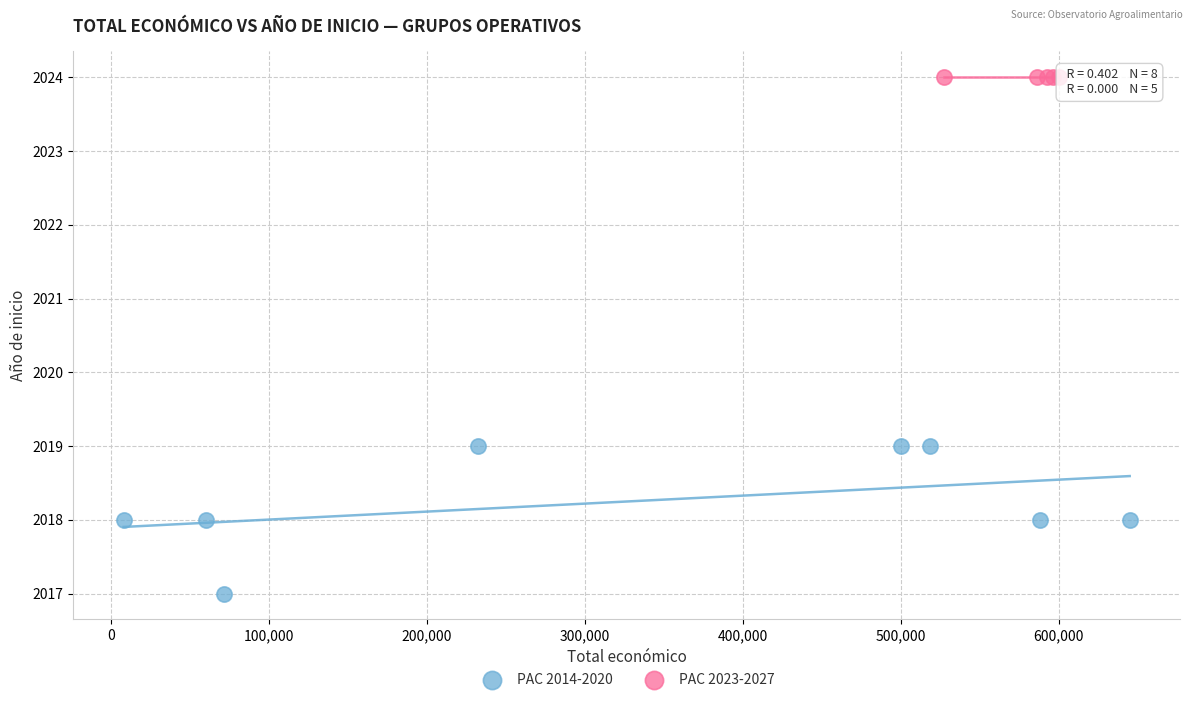

Which series contains the lowest Y value?

PAC 2014-2020